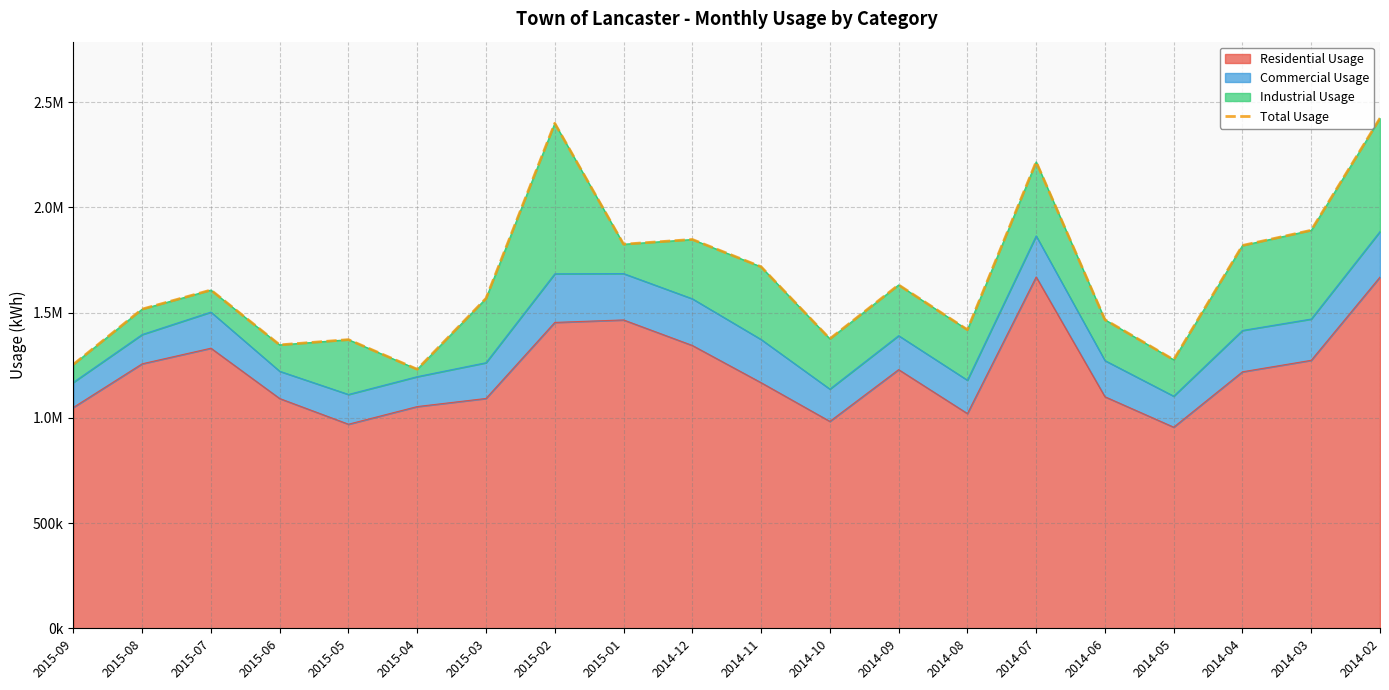

What is the ratio of the value at 2014-12 to the value at 2015-01?

1.0